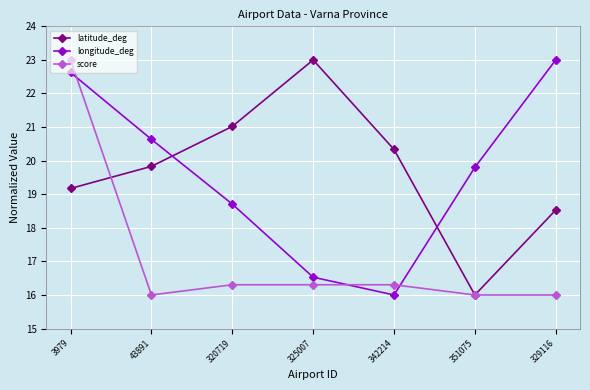

What are all the series names shown in the legend?

latitude_deg, longitude_deg, score